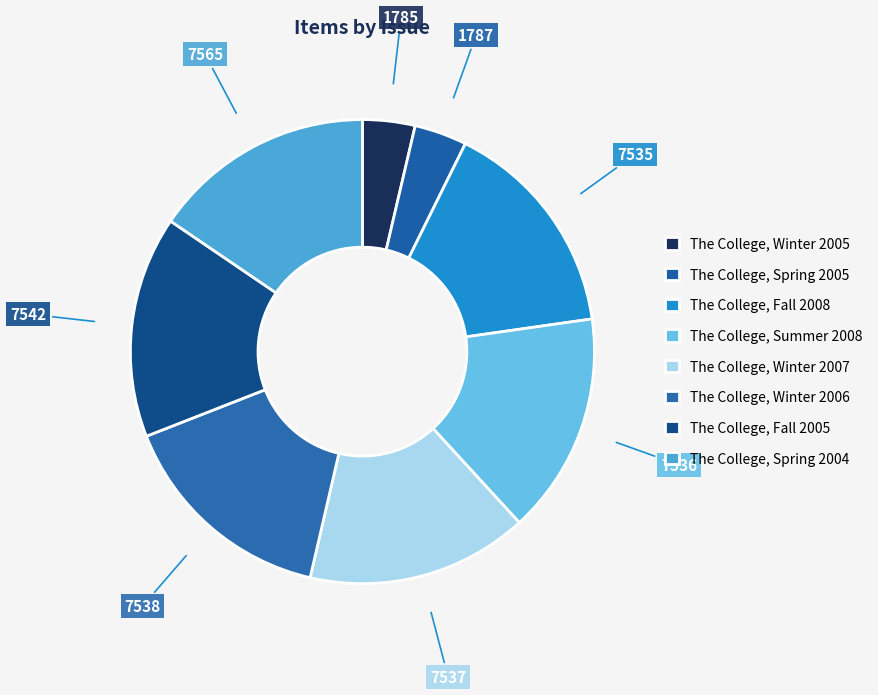

Count the number of slices in the pie.

8